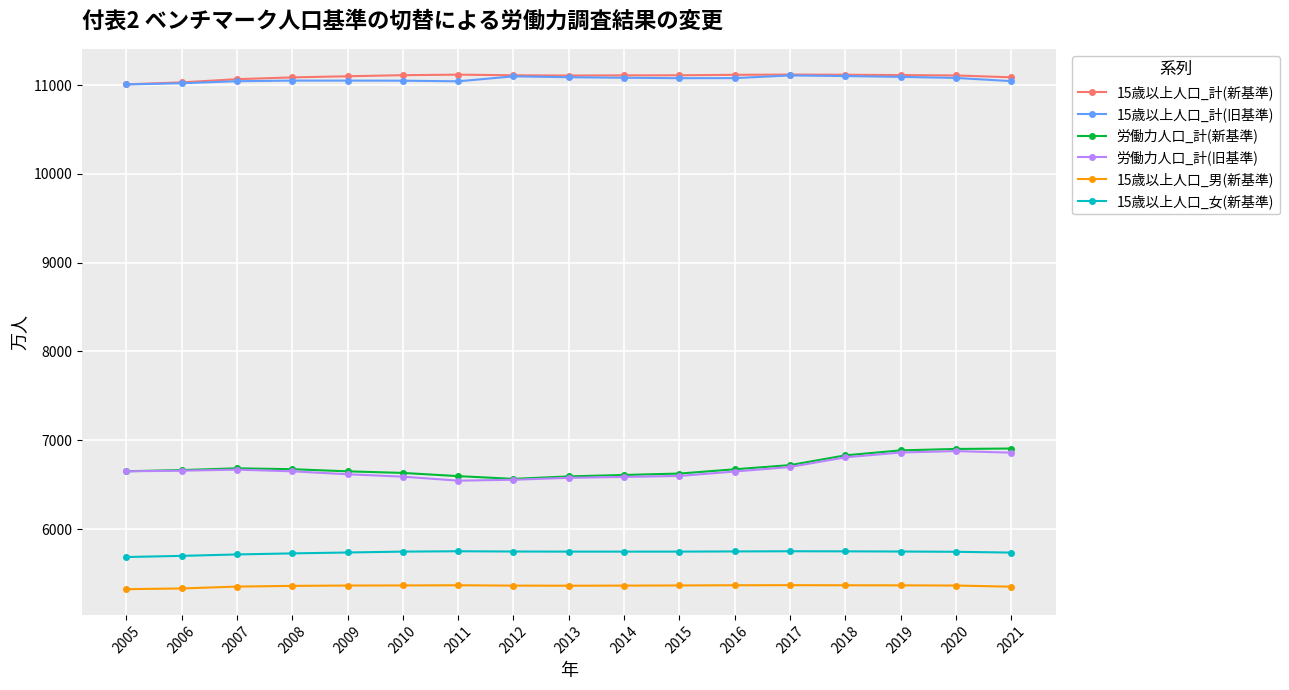

True or false: 労働力人口_計(新基準) and 15歳以上人口_計(旧基準) intersect in this chart.

False